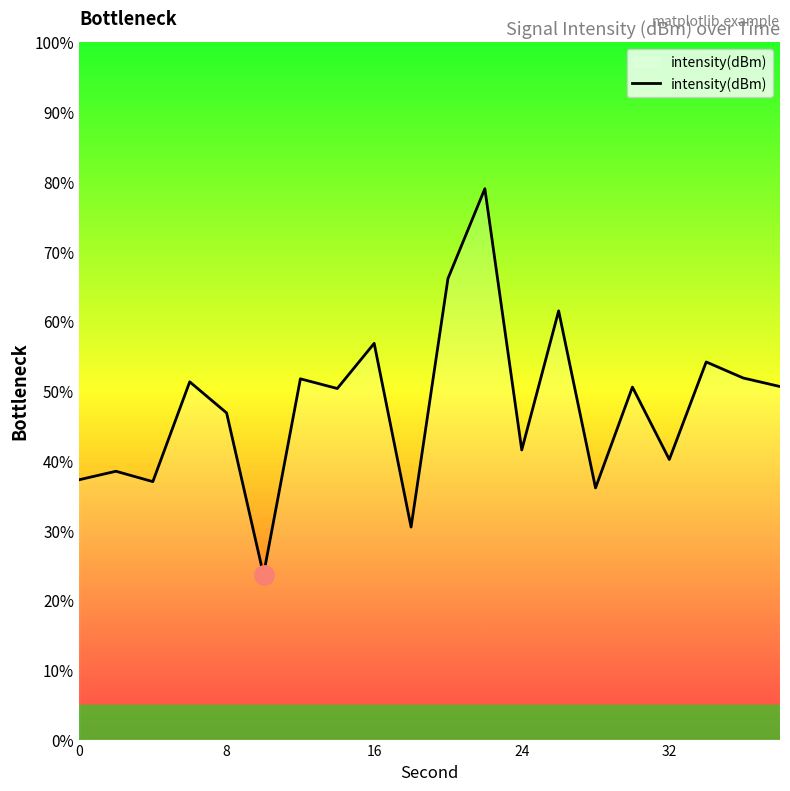

What is the maximum value shown in the chart?

79.0